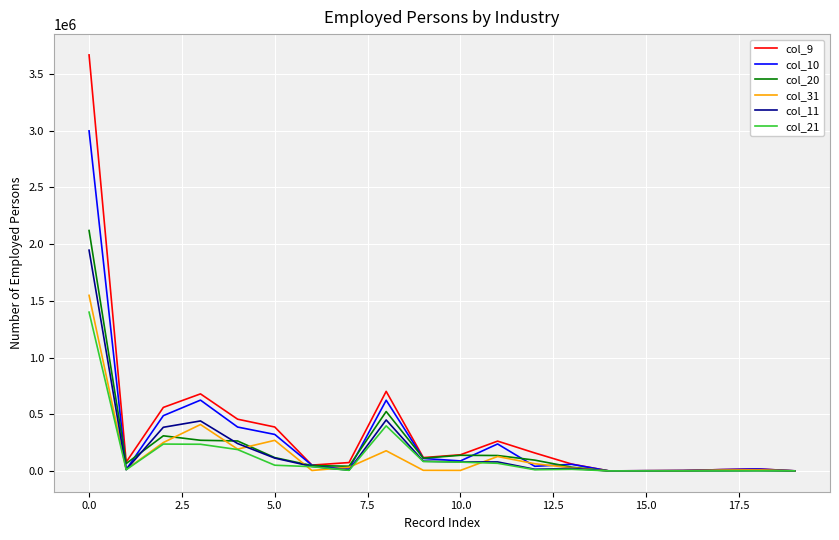

Which series has the largest range (max minus min)?

col_9